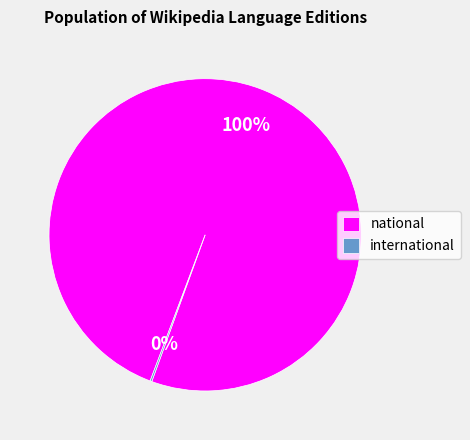

True or false: national accounts for 100% of the total.

True